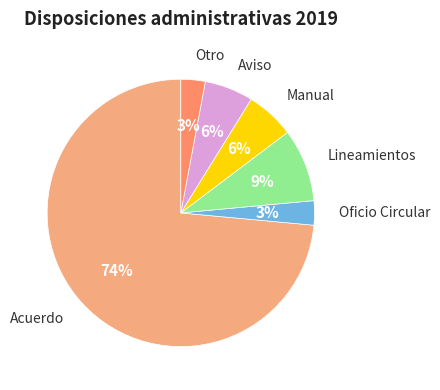

What is the largest slice in the pie chart?

Acuerdo